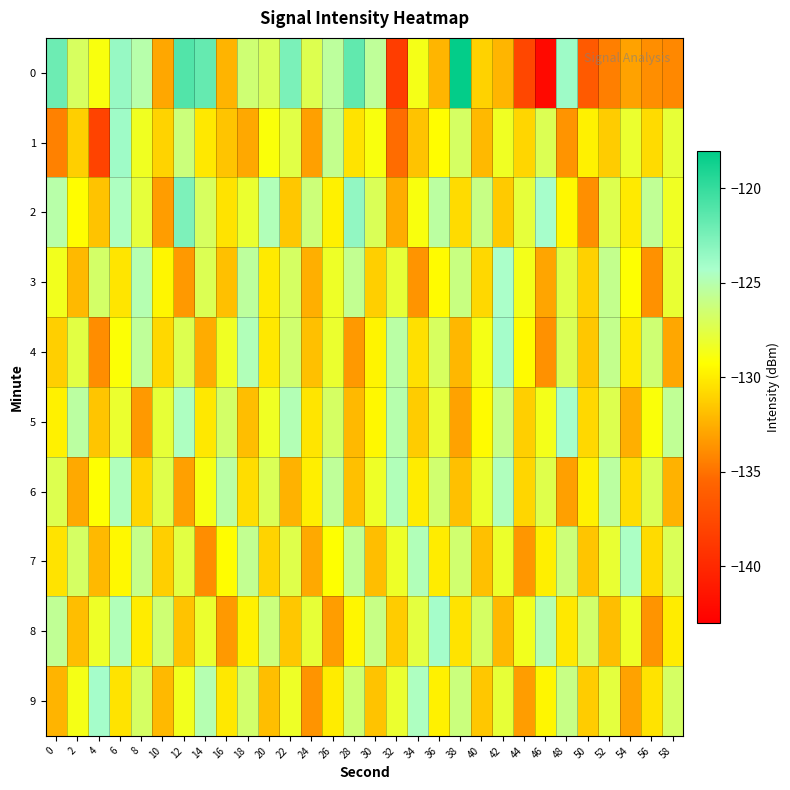

Reading left to right, list all the values displayed in this chart.

0: 0=-122.0	2=-126.9	4=-128.9	6=-123.6	8=-125.1	10=-132.8	12=-121.0	14=-121.7	16=-132.3	18=-126.4	20=-127.1	22=-122.6	24=-127.3	26=-125.4	28=-121.6	30=-125.5	32=-138.5	34=-128.7	36=-132.2	38=-118.2	40=-131.1	42=-132.3	44=-137.7	46=-142.3	48=-123.8	50=-136.4	52=-134.4	54=-133.0	56=-133.8	58=-134.1
1: 0=-134.4	2=-131.2	4=-138.0	6=-123.9	8=-128.4	10=-131.0	12=-126.2	14=-130.2	16=-131.7	18=-132.8	20=-129.0	22=-127.5	24=-133.1	26=-125.8	28=-130.4	30=-128.9	32=-135.2	34=-131.7	36=-129.3	38=-126.8	40=-132.1	42=-128.4	44=-130.9	46=-127.2	48=-133.6	50=-129.8	52=-131.3	54=-128.1	56=-130.7	58=-127.9
2: 0=-125.1	2=-129.3	4=-131.7	6=-124.5	8=-127.8	10=-133.2	12=-122.6	14=-126.9	16=-130.4	18=-128.1	20=-124.7	22=-131.5	24=-126.3	26=-129.8	28=-123.4	30=-127.1	32=-132.6	34=-128.9	36=-125.3	38=-130.7	40=-126.0	42=-131.4	44=-127.8	46=-124.2	48=-129.5	50=-133.8	52=-127.3	54=-130.1	56=-125.6	58=-128.4
3: 0=-128.5	2=-132.1	4=-126.7	6=-130.3	8=-124.9	10=-129.6	12=-133.4	14=-127.2	16=-131.8	18=-125.4	20=-130.1	22=-126.8	24=-132.5	26=-128.3	28=-125.7	30=-131.2	32=-127.9	34=-133.6	36=-129.4	38=-126.1	40=-130.8	42=-124.3	44=-128.6	46=-132.9	48=-127.5	50=-131.1	52=-125.8	54=-129.2	56=-133.7	58=-128.0
4: 0=-131.2	2=-127.6	4=-133.9	6=-129.1	8=-125.5	10=-130.8	12=-127.3	14=-132.6	16=-128.4	18=-124.7	20=-130.2	22=-126.5	24=-131.8	26=-128.1	28=-133.4	30=-129.7	32=-125.2	34=-130.5	36=-126.9	38=-132.2	40=-128.7	42=-124.1	44=-129.4	46=-133.7	48=-127.1	50=-131.5	52=-125.8	54=-130.1	56=-126.4	58=-132.8
5: 0=-129.8	2=-125.3	4=-131.6	6=-128.1	8=-133.4	10=-127.9	12=-124.5	14=-130.2	16=-126.7	18=-131.9	20=-128.4	22=-124.8	24=-130.3	26=-126.8	28=-132.1	30=-129.5	32=-125.0	34=-131.3	36=-127.8	38=-133.0	40=-129.4	42=-125.9	44=-131.2	46=-128.6	48=-124.2	50=-130.8	52=-127.3	54=-132.5	56=-129.0	58=-125.6
6: 0=-127.3	2=-132.7	4=-129.2	6=-124.6	8=-130.9	10=-127.4	12=-133.1	14=-128.8	16=-125.2	18=-130.6	20=-127.1	22=-132.4	24=-129.9	26=-125.5	28=-131.8	30=-128.3	32=-124.7	34=-130.0	36=-126.5	38=-131.8	40=-128.2	42=-124.6	44=-130.9	46=-127.4	48=-133.1	50=-129.8	52=-125.3	54=-130.6	56=-127.1	58=-132.4
7: 0=-130.4	2=-126.8	4=-132.1	6=-129.5	8=-125.9	10=-131.2	12=-127.6	14=-133.9	16=-129.3	18=-125.7	20=-131.0	22=-127.4	24=-132.7	26=-129.2	28=-125.6	30=-131.9	32=-128.3	34=-124.7	36=-130.0	38=-126.5	40=-131.8	42=-128.2	44=-133.5	46=-129.9	48=-126.3	50=-131.6	52=-128.0	54=-124.4	56=-130.7	58=-127.1
8: 0=-125.6	2=-131.9	4=-128.3	6=-124.7	8=-130.0	10=-126.4	12=-131.7	14=-128.1	16=-133.4	18=-129.8	20=-126.2	22=-131.5	24=-127.9	26=-133.2	28=-129.6	30=-126.0	32=-131.3	34=-127.7	36=-124.1	38=-130.4	40=-126.8	42=-132.1	44=-128.5	46=-124.9	48=-130.2	50=-126.6	52=-131.9	54=-128.3	56=-133.6	58=-130.0
9: 0=-132.3	2=-128.7	4=-124.1	6=-130.4	8=-126.8	10=-132.1	12=-128.5	14=-124.9	16=-130.2	18=-126.6	20=-131.9	22=-128.3	24=-133.6	26=-130.0	28=-126.4	30=-131.7	32=-128.1	34=-124.5	36=-129.8	38=-126.2	40=-131.5	42=-127.9	44=-133.2	46=-129.6	48=-126.0	50=-131.3	52=-127.7	54=-133.0	56=-130.4	58=-126.8